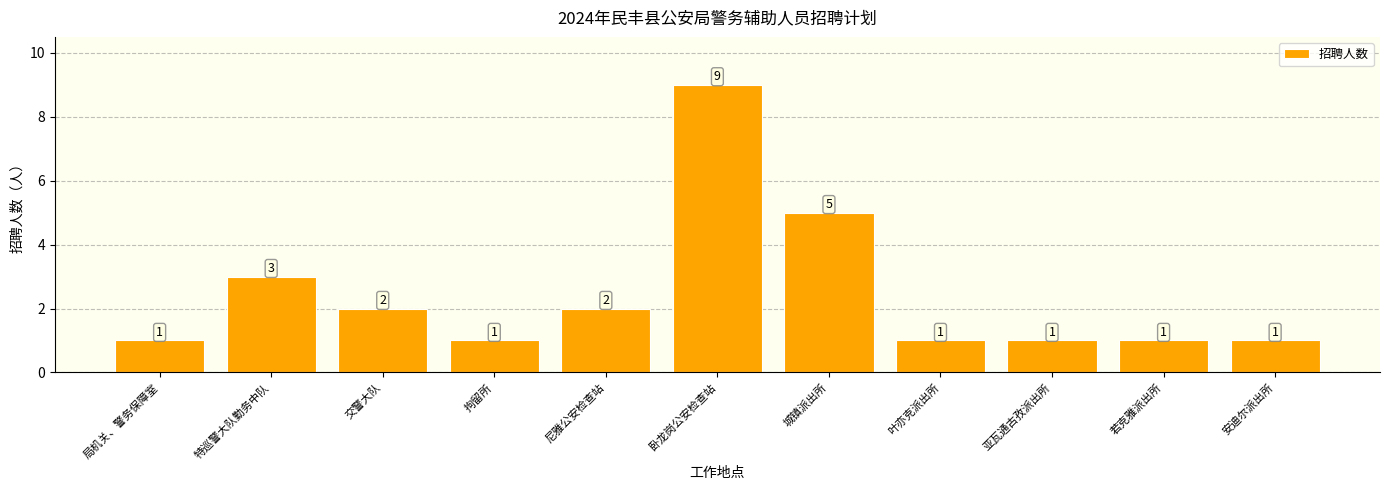

How many values are between 1 and 3?

9